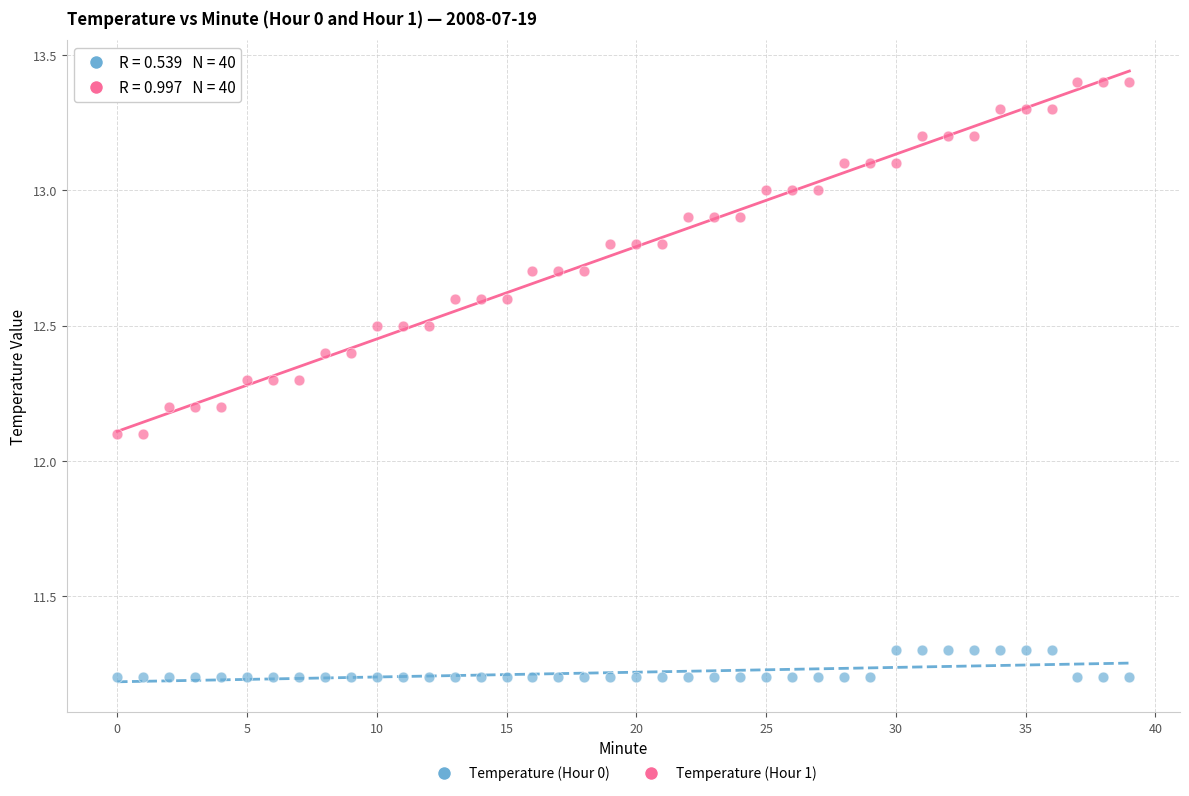

Which series contains the highest Y value?

Temperature (Hour 1)